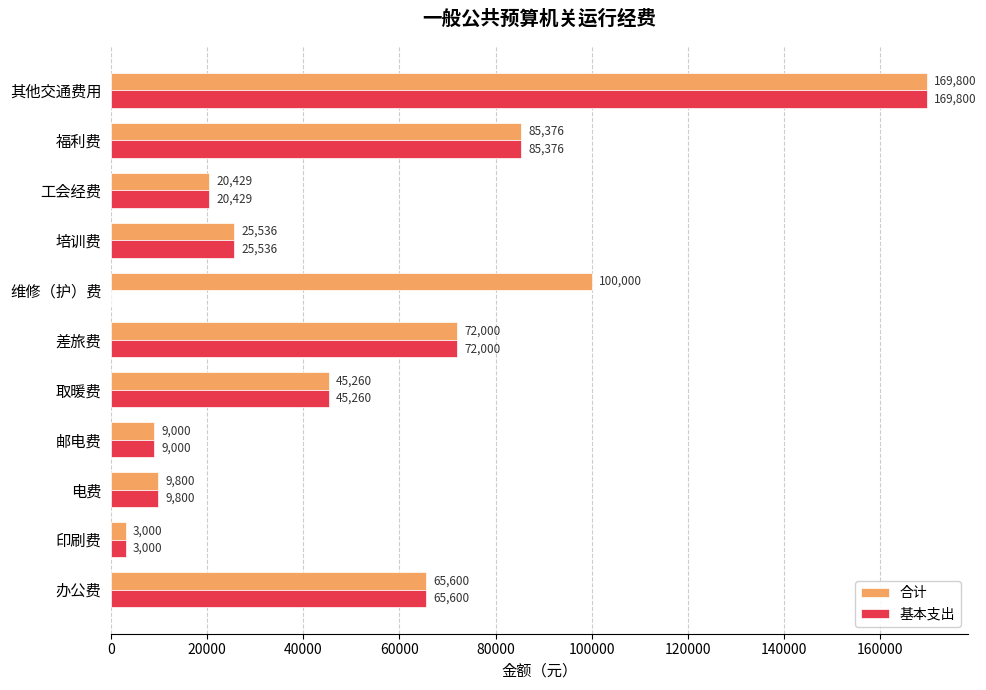

Read the 基本支出 value at 邮电费.

9000.0